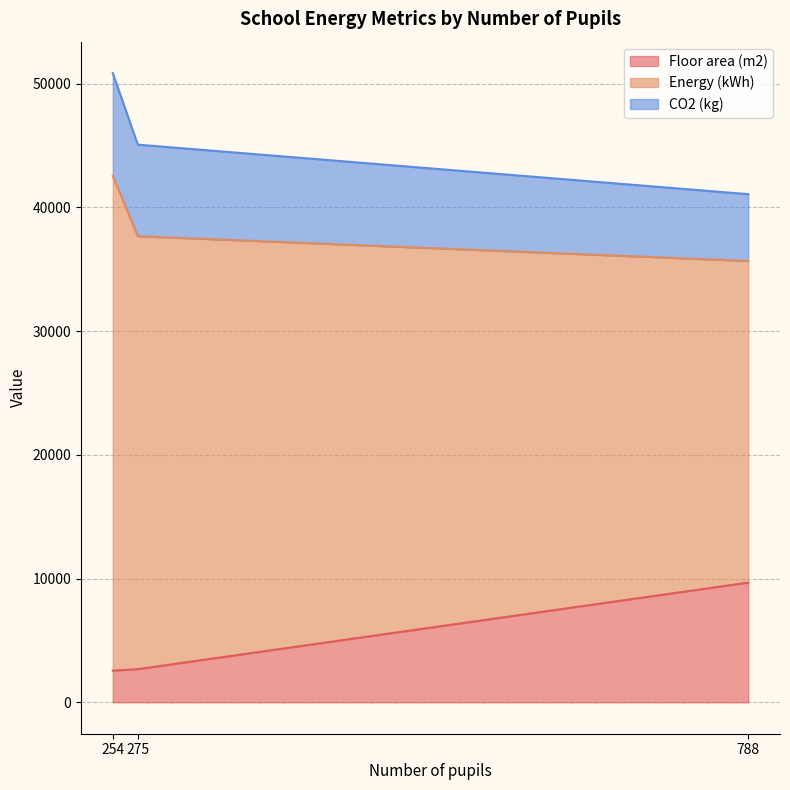

At how many categories does at least one series exceed 42003?

2